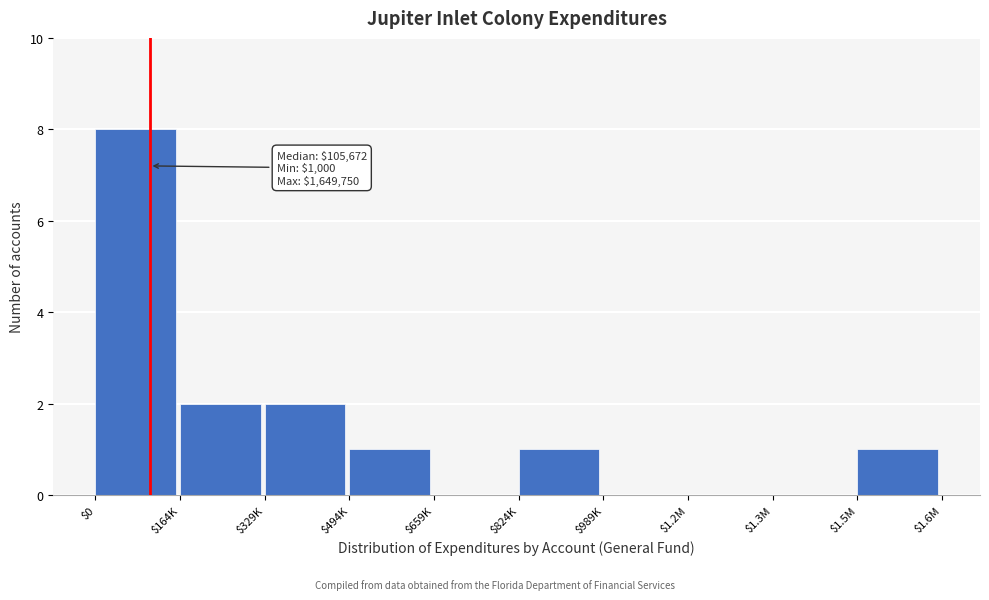

Which category has the highest value across all series?

$0